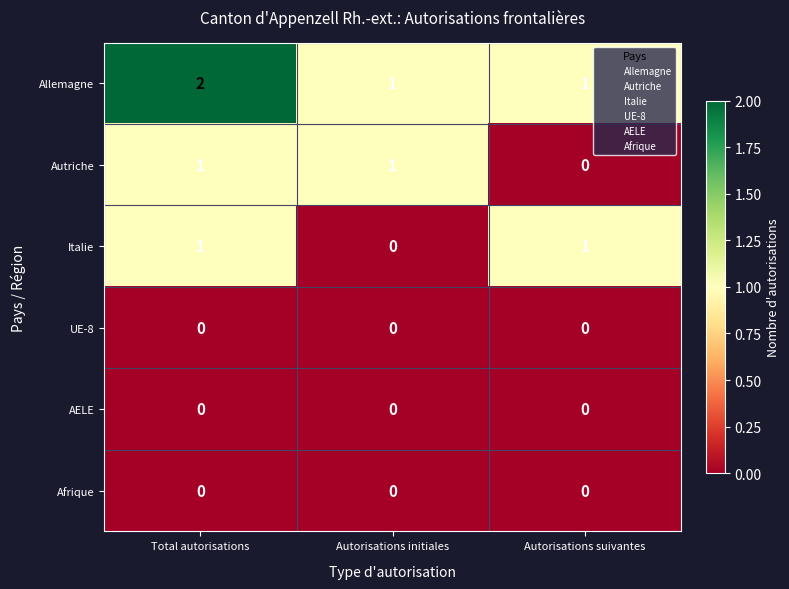

What is the difference between the highest and lowest values at Total autorisations?

2